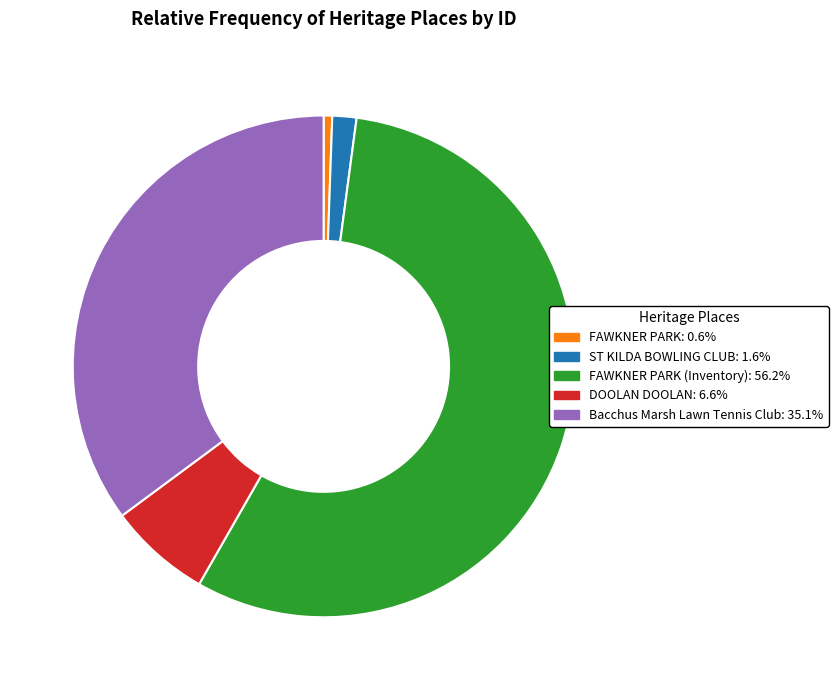

Count the number of slices in the pie.

5